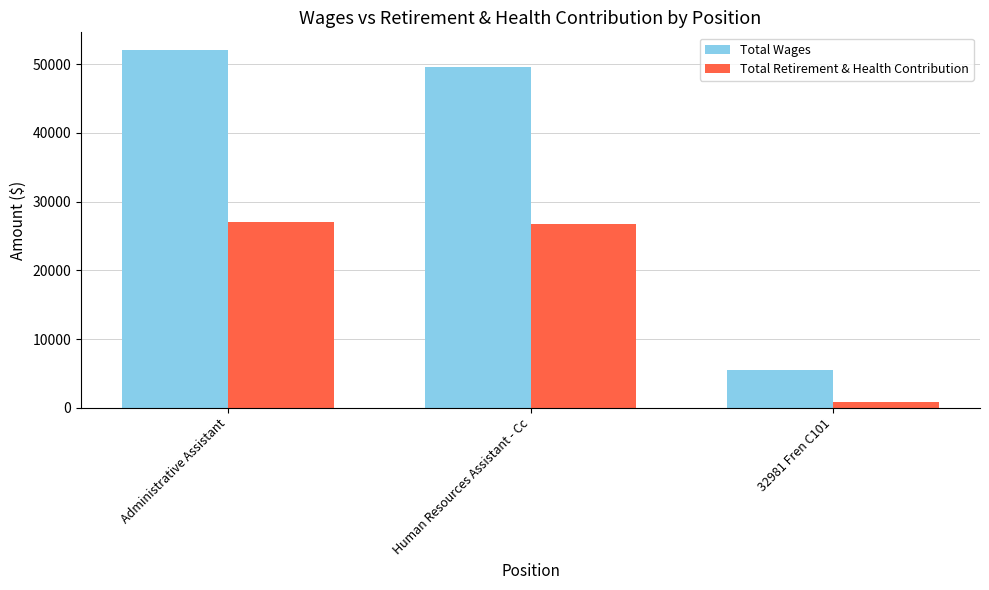

At which category is the sum across all series the highest?

Administrative Assistant